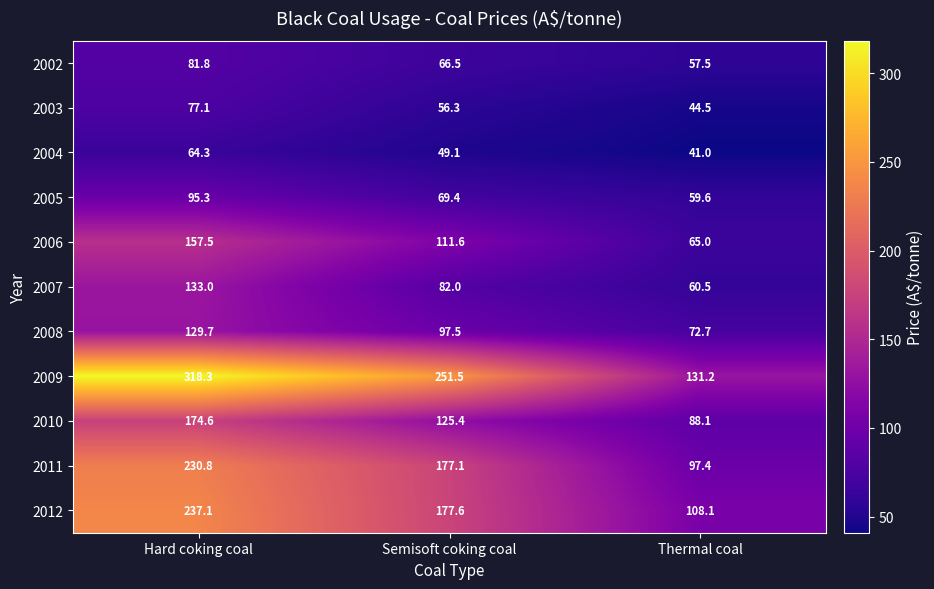

What is the greatest value displayed?

318.3